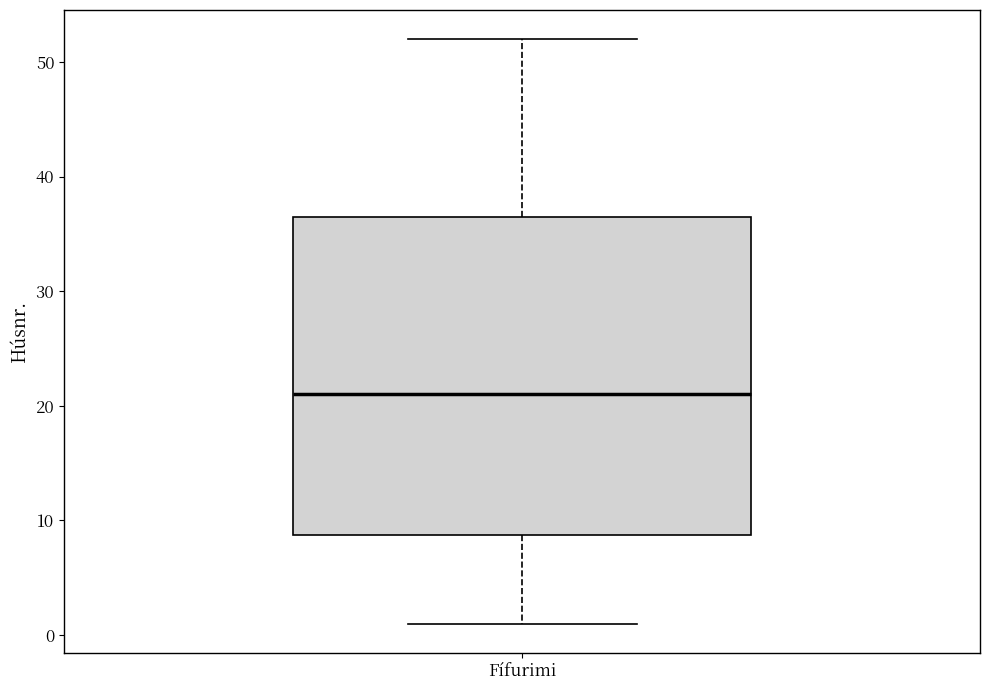

Where does the upper whisker of the box for Fífurimi end on the y-axis? The values are not printed on the chart, so give them approximately, as read against the axis.

52